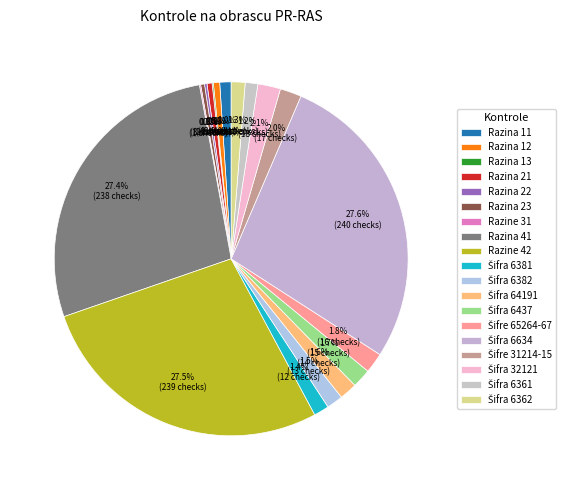

Does Šifre 31214-15 account for over 50% of the chart?

No